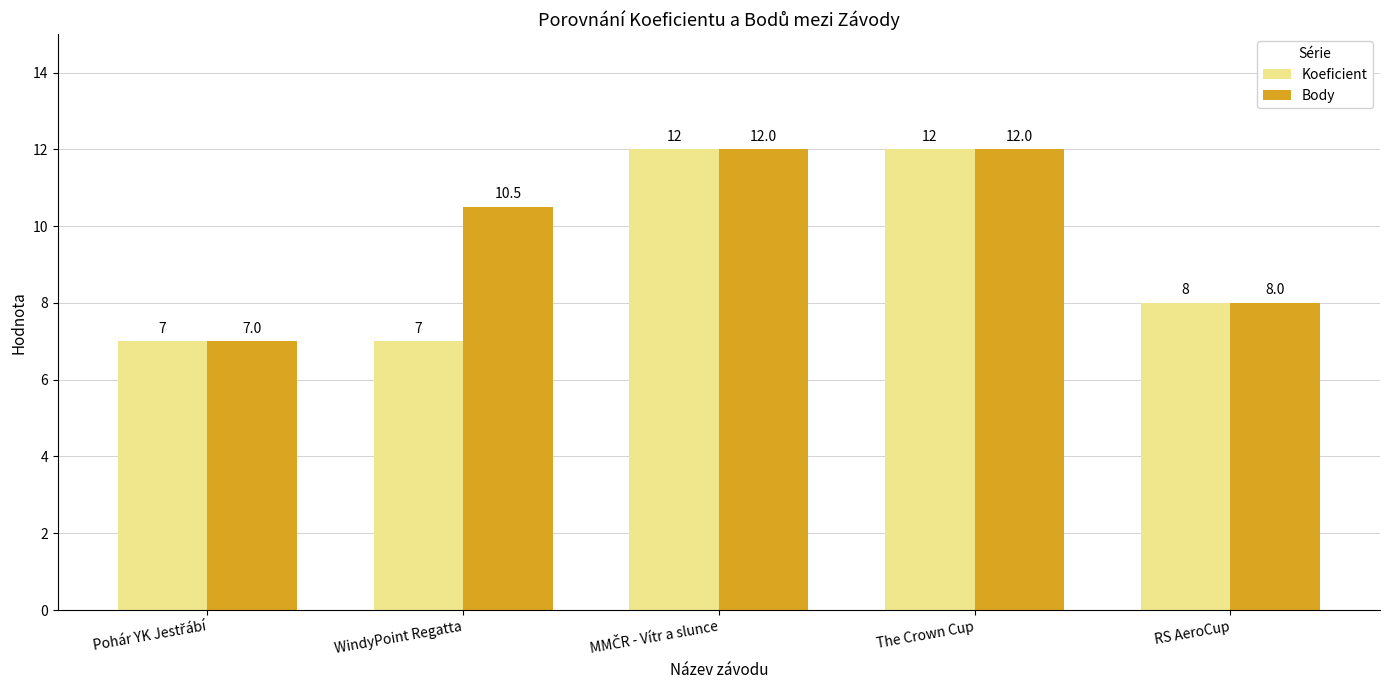

What is the difference between the maximum and minimum values in the Body series?

5.0